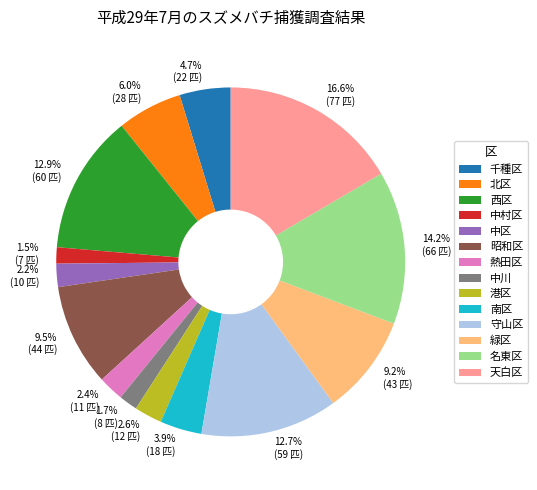

How many slices are in this pie chart?

14